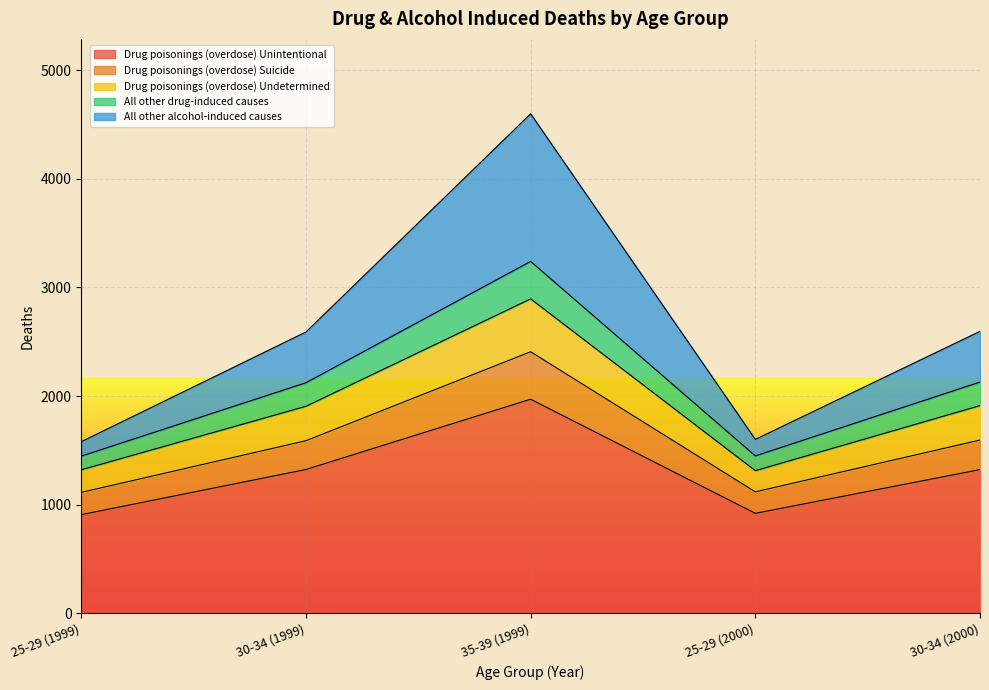

Is it true that Drug poisonings (overdose) Unintentional equals 908 at 25-29 (1999)?

True